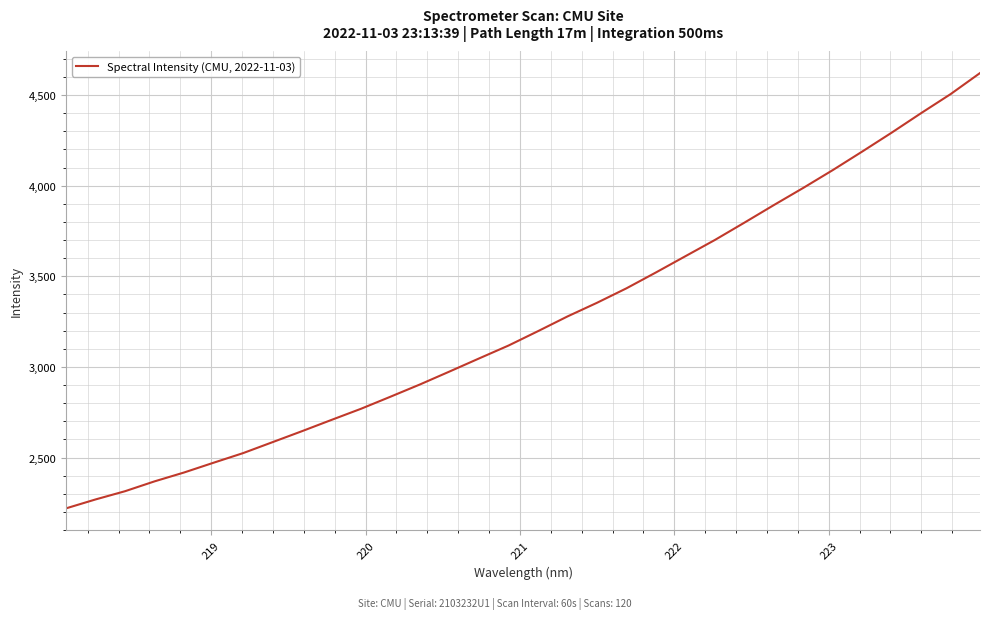

How many lines are shown in the chart?

1